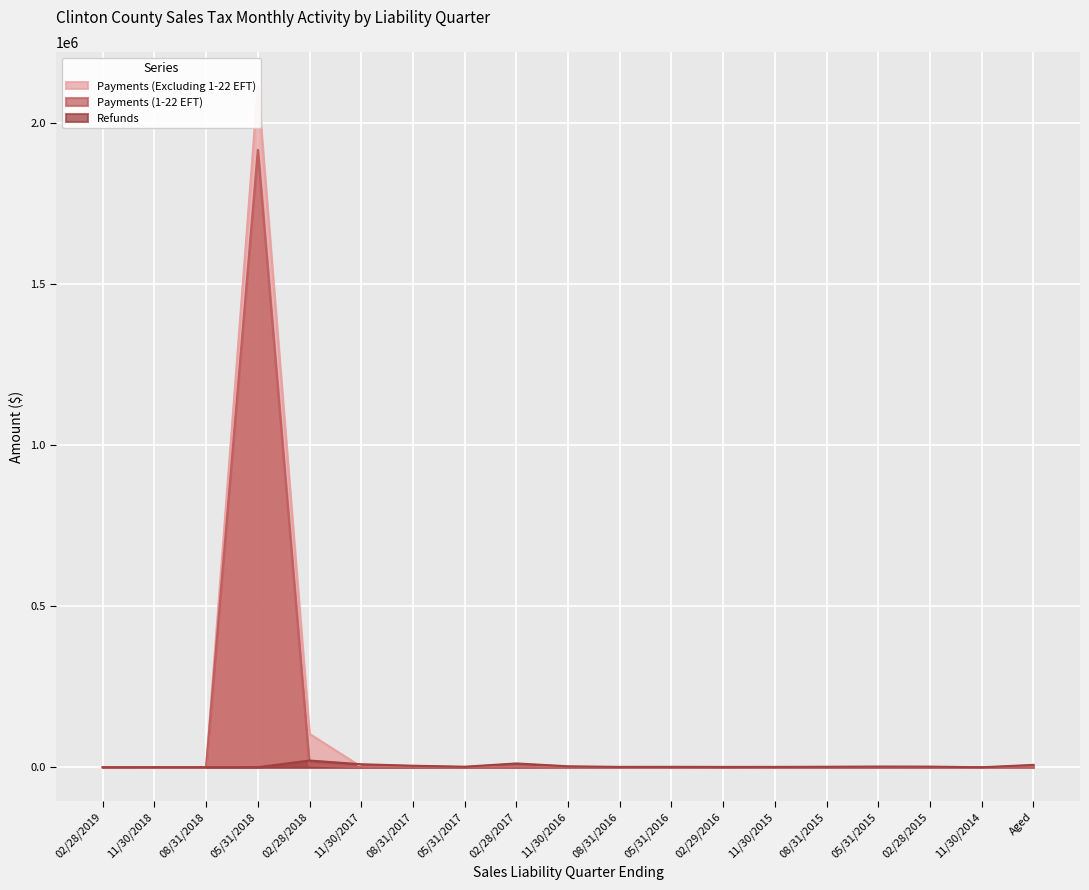

What is the label of the 10th point from the left?

11/30/2016